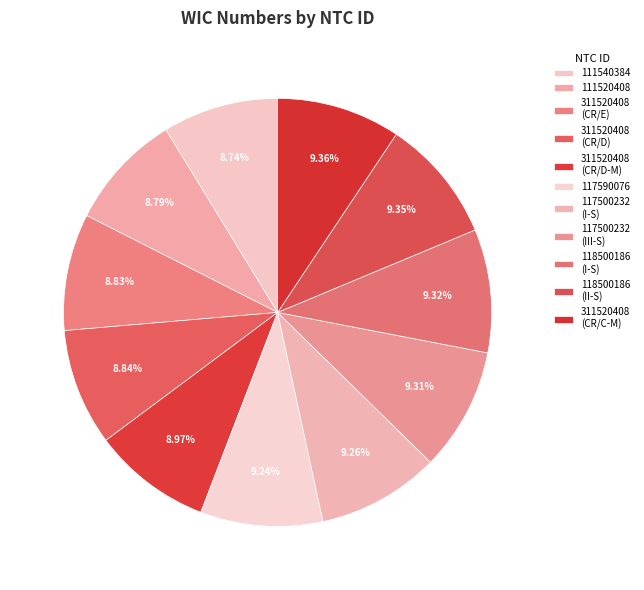

How many slices are in this pie chart?

11